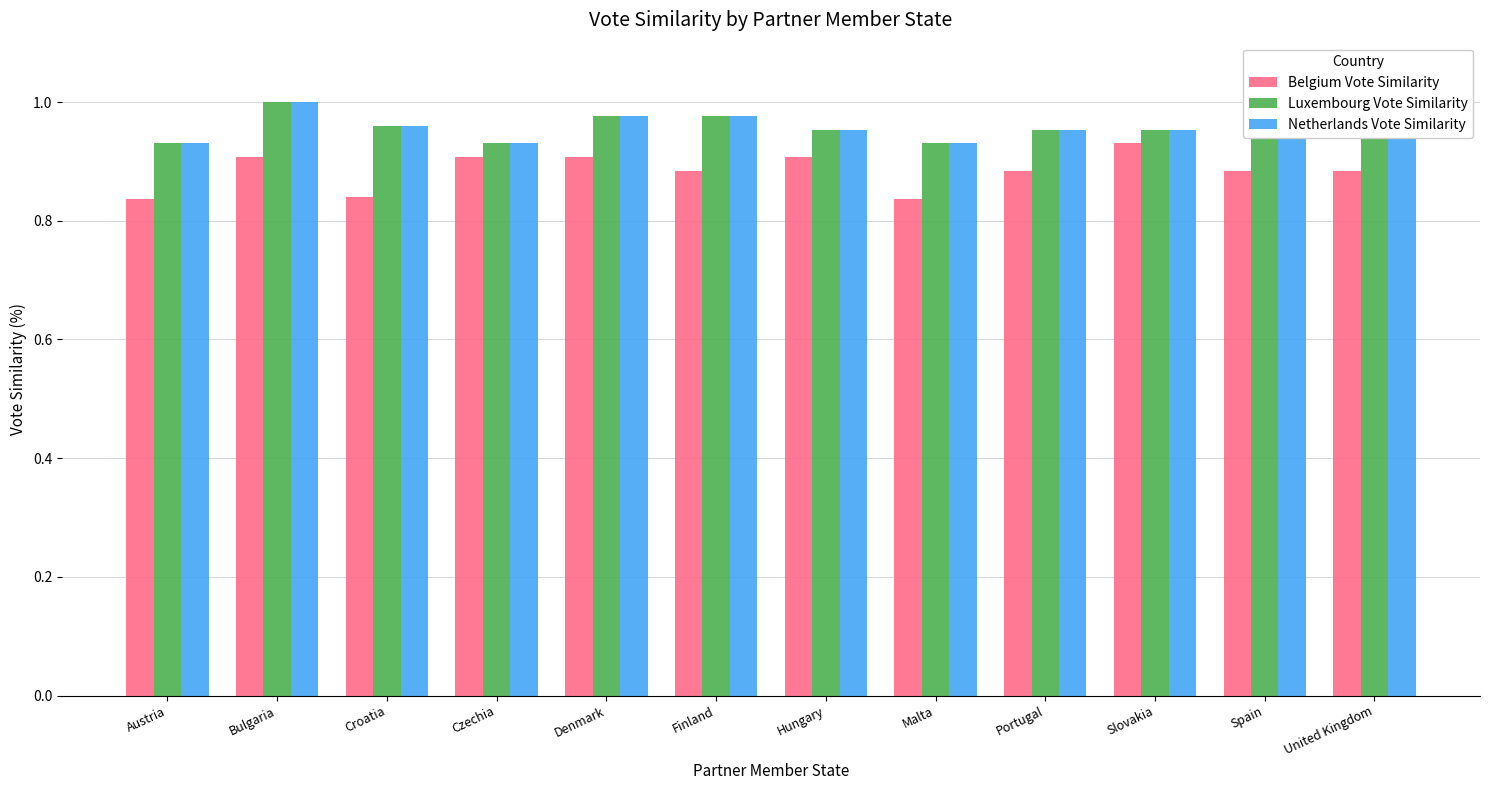

What is the total value across all series at Bulgaria?

2.9